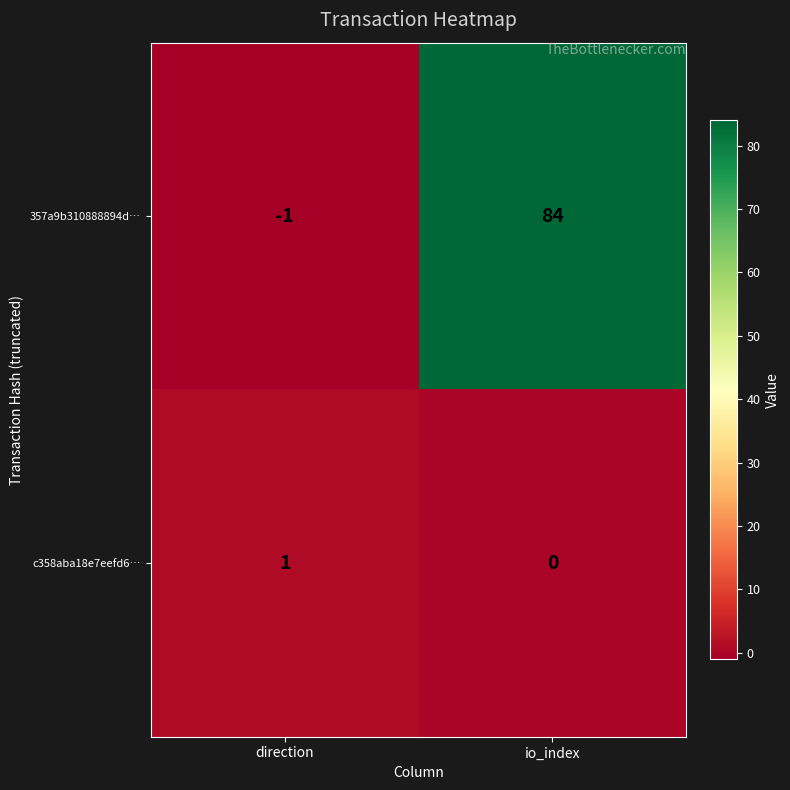

Which series has the widest spread of values?

357a9b310888894d…